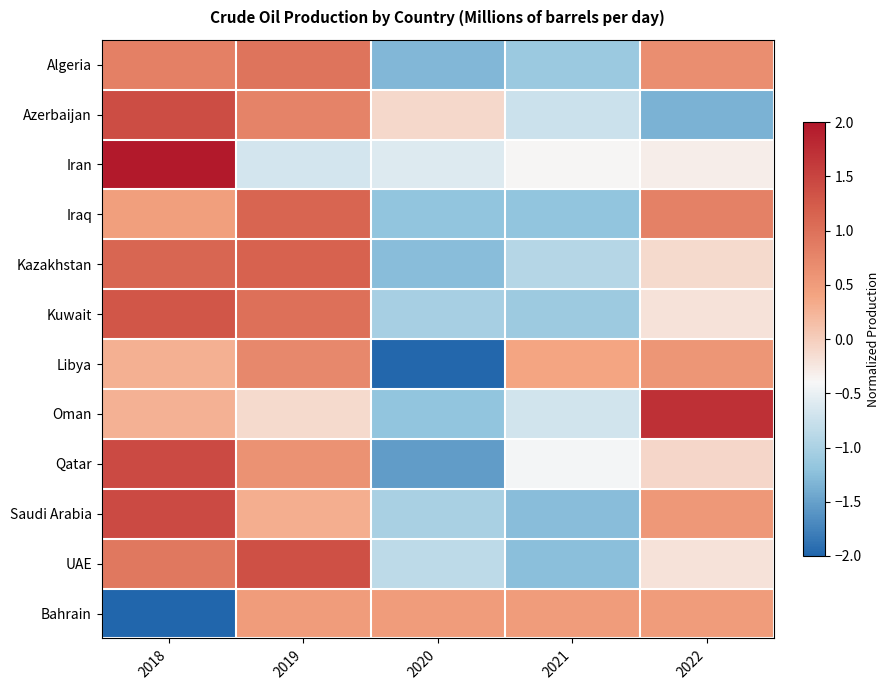

What is the total value across all series at 2021?

-8.2